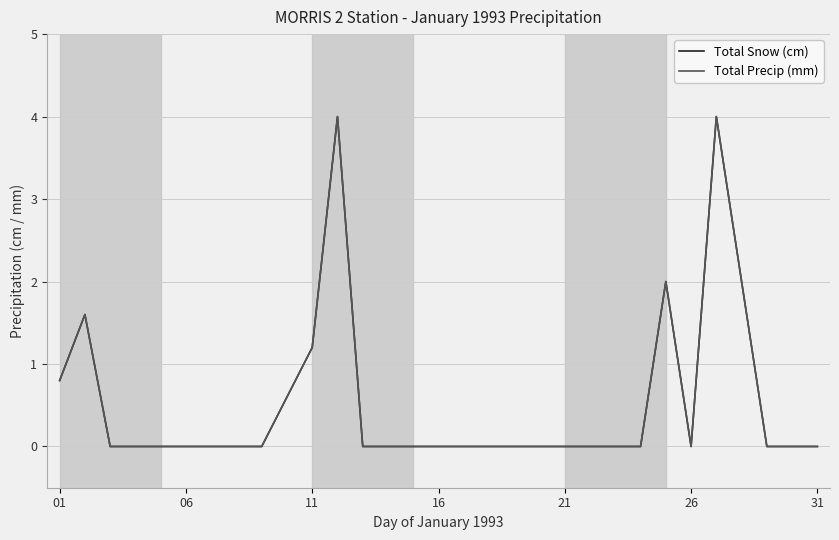

Is this an area chart (filled region under the line)?

No